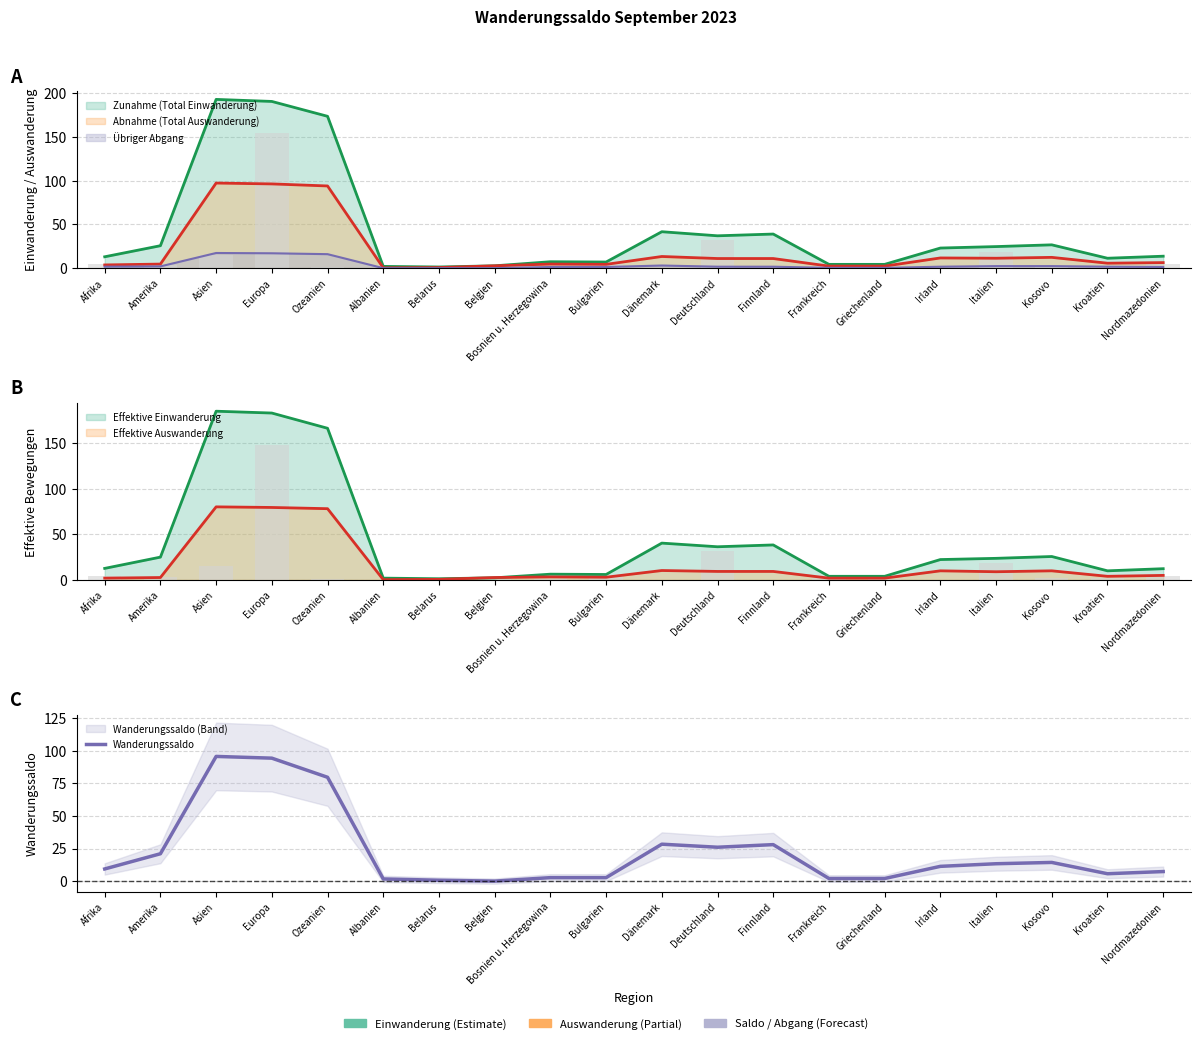

What is the sum of all values?

446.0